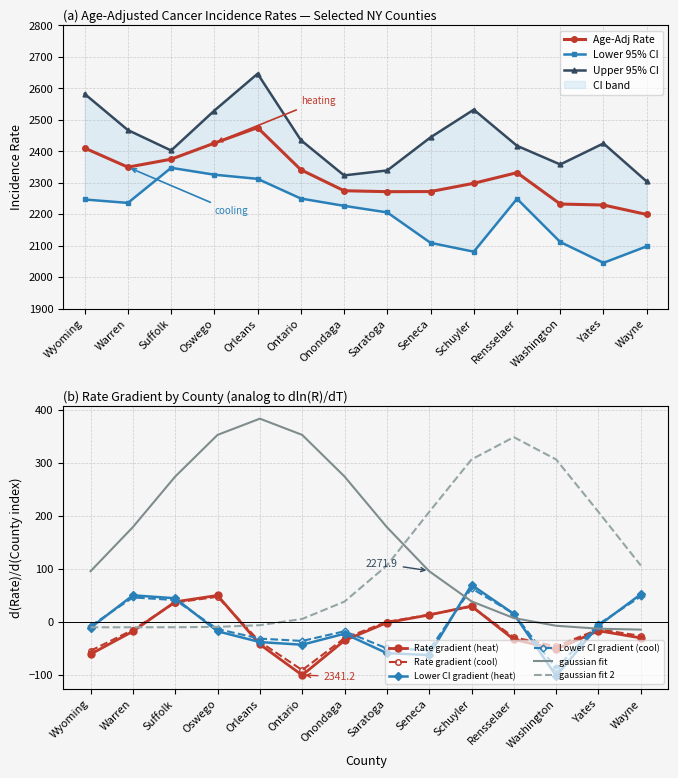

What is the lowest value of the Lower 95% CI series?

2045.2